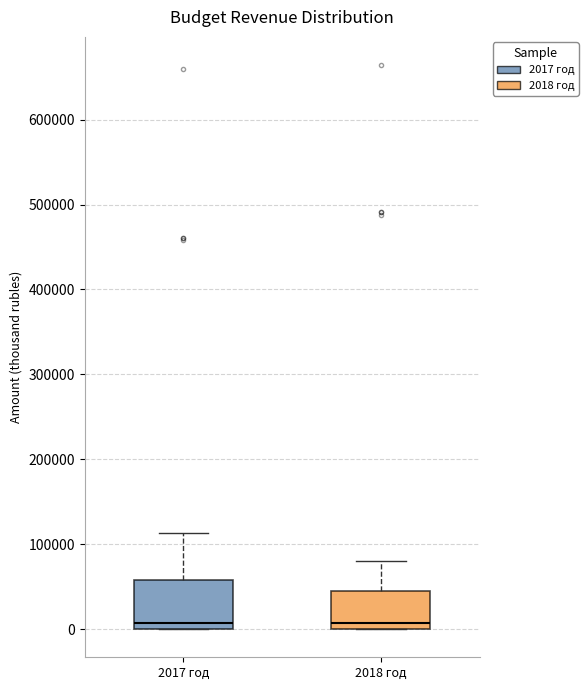

Reading left to right, read every box against the y-axis: the position of its median line, the range the box covers, and the ends of its whiskers. The values are not printed on the chart, so give them approximately, as read against the axis.

2017 год: median 10000, box 0 to 60000, whiskers 0 to 110000
2018 год: median 10000, box 0 to 50000, whiskers 0 to 80000